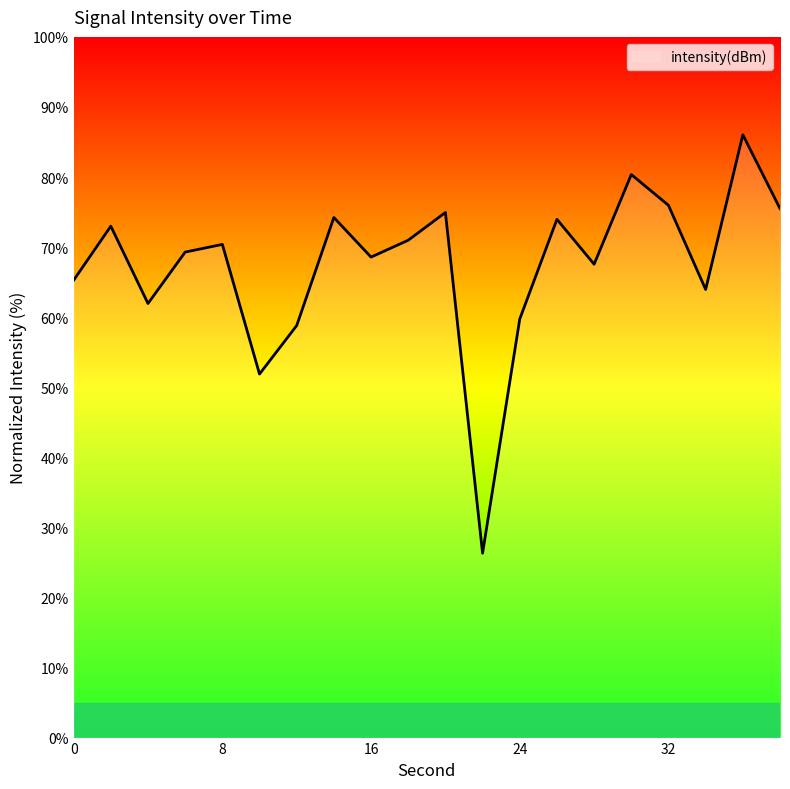

What is the difference between the maximum and minimum values?

59.7